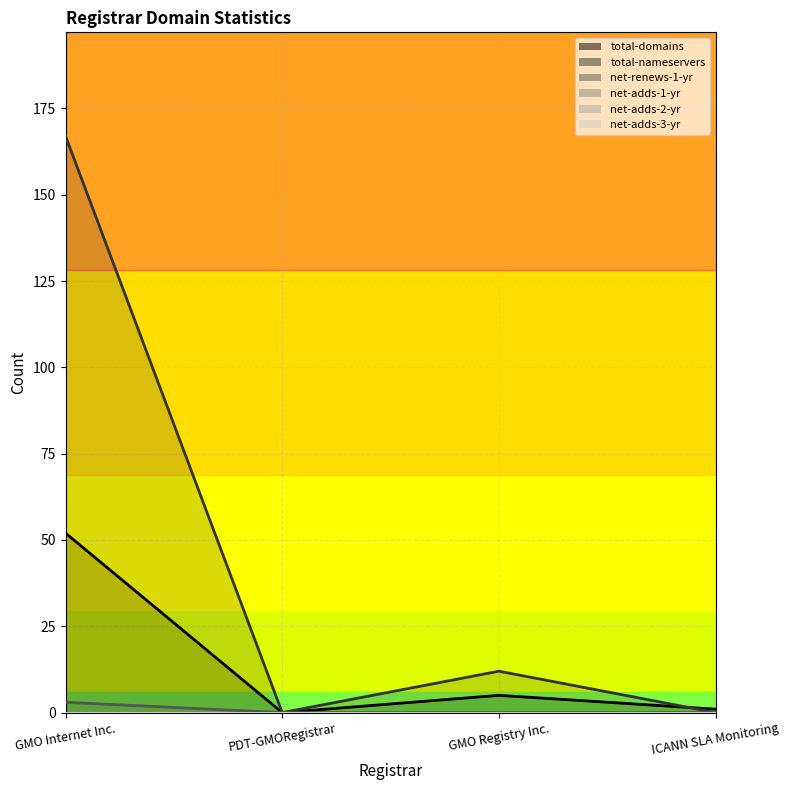

Rank the series by their average value, from lowest to highest.

net-renews-1-yr, total-domains, total-nameservers